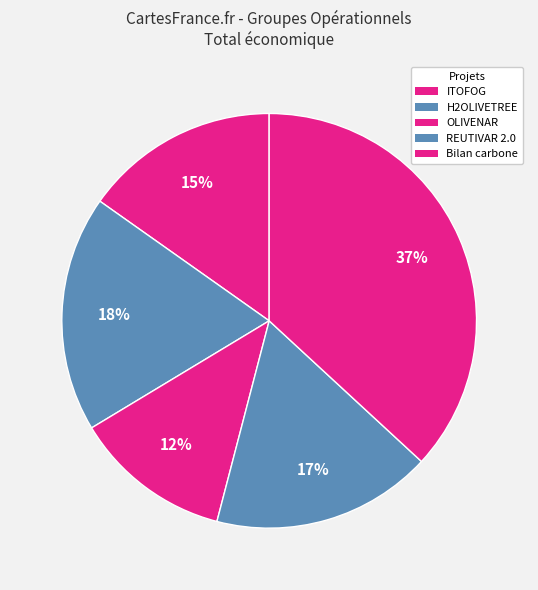

Rank the categories by value from lowest to highest.

OLIVENAR, ITOFOG, REUTIVAR 2.0, H2OLIVETREE, Bilan carbone